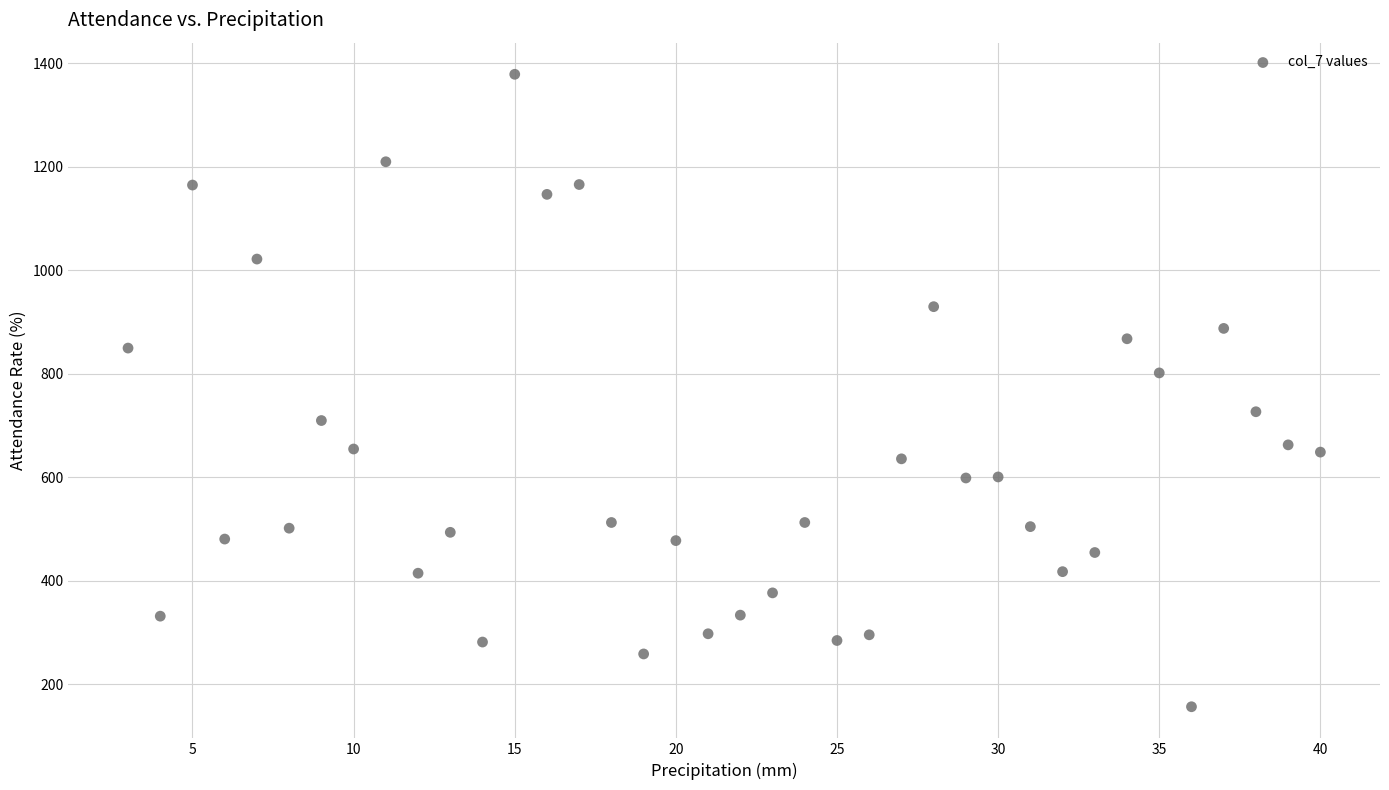

What is the range of Y values (max minus min)?

1222